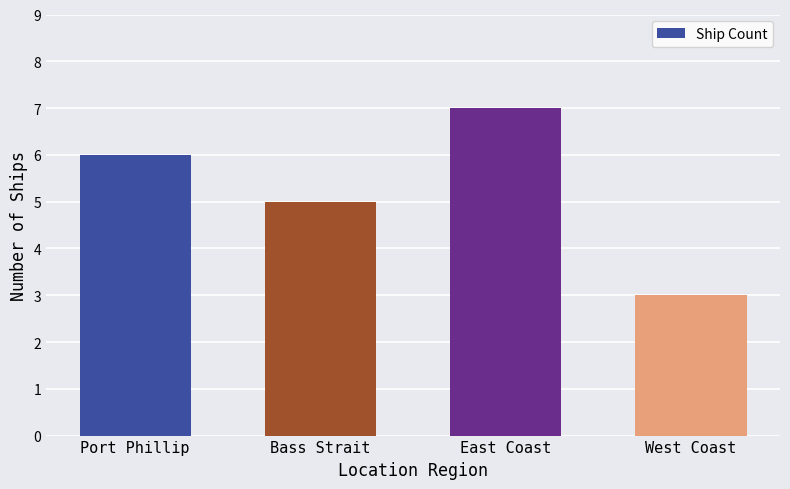

At which category does the chart reach its minimum across all series?

West Coast